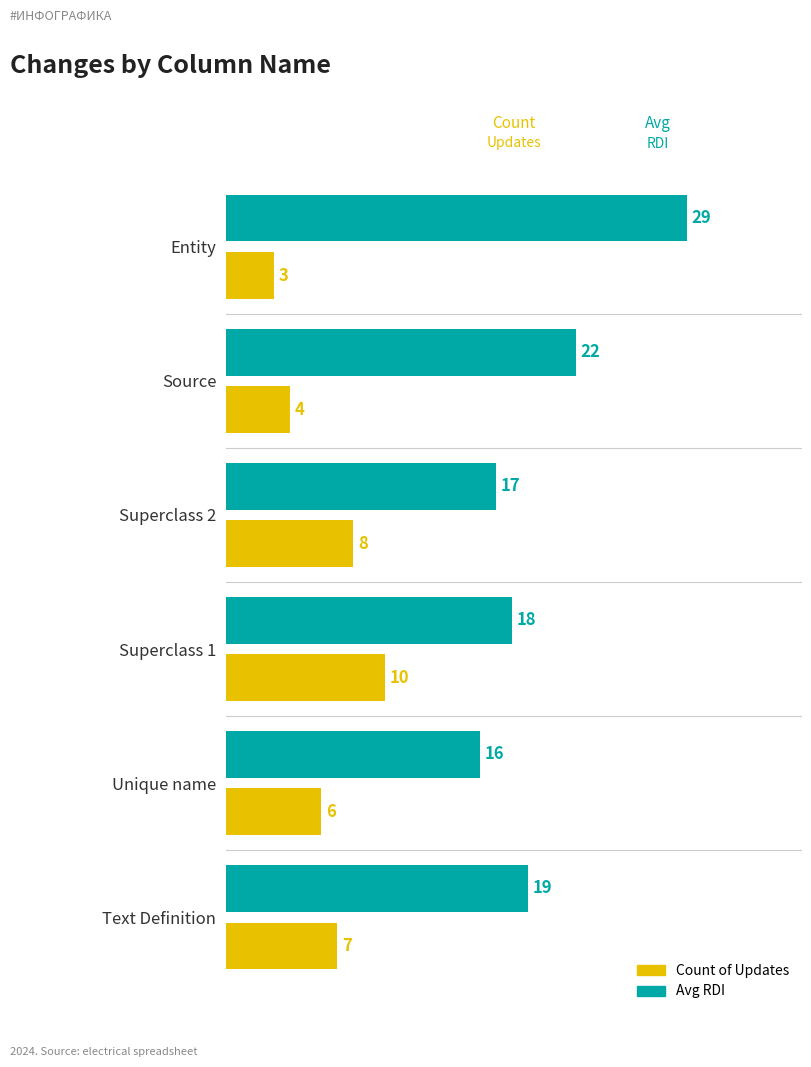

What is the maximum value shown in the chart?

29